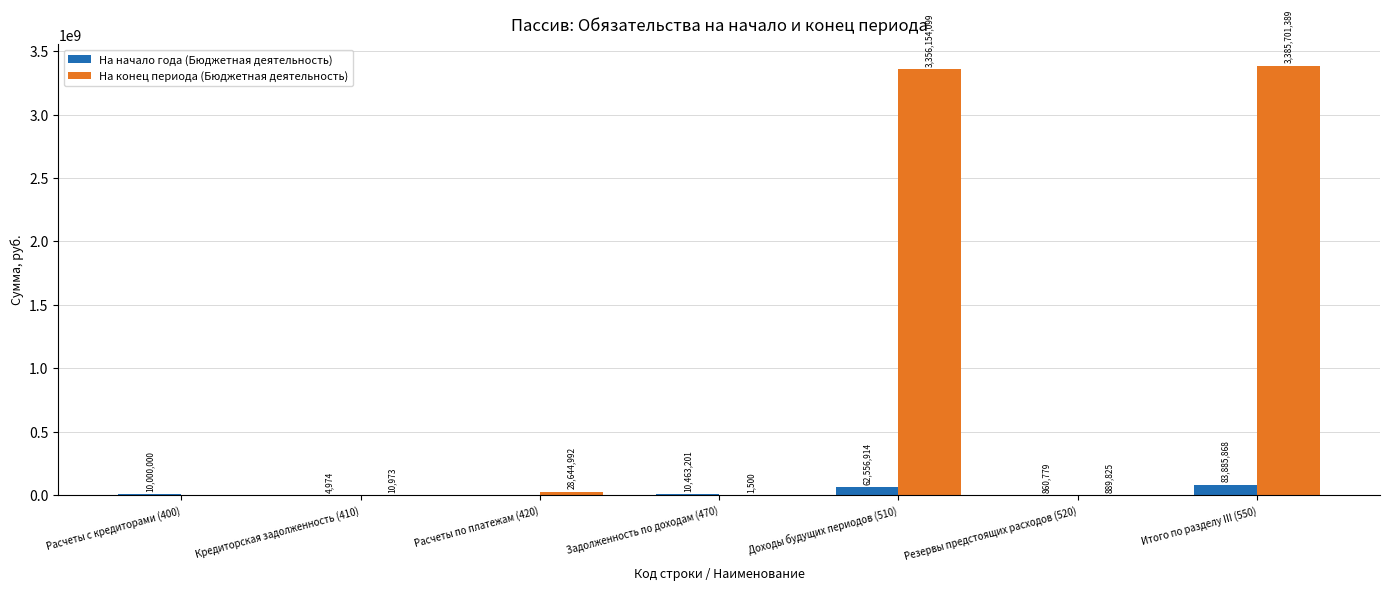

How many groups of bars are there?

7